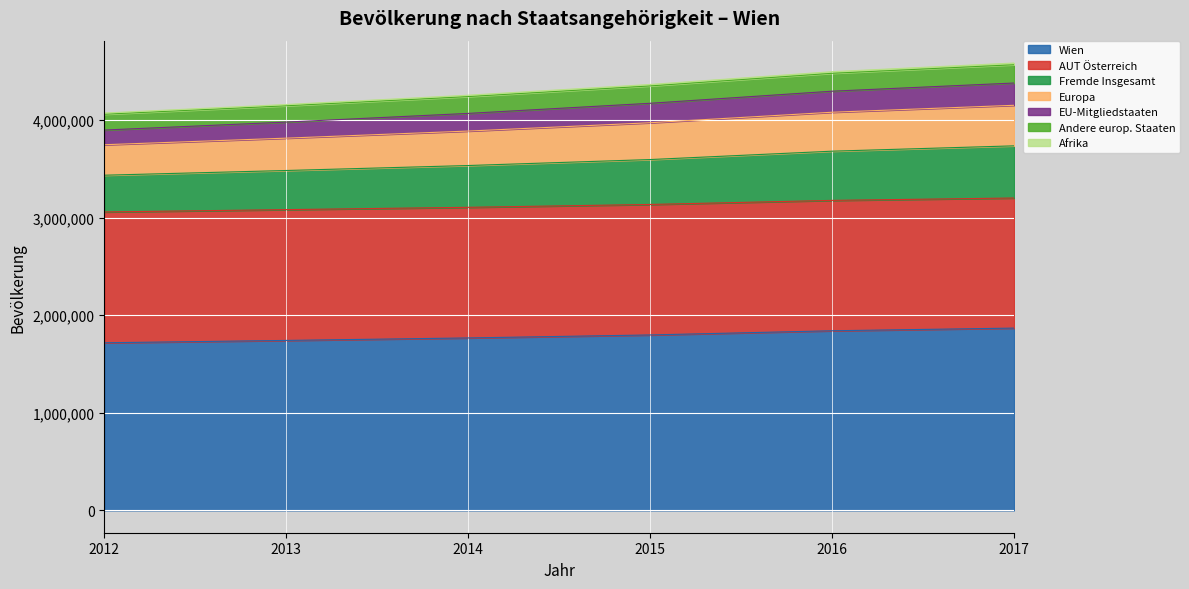

What is the lowest value of the Wien series?

1717084